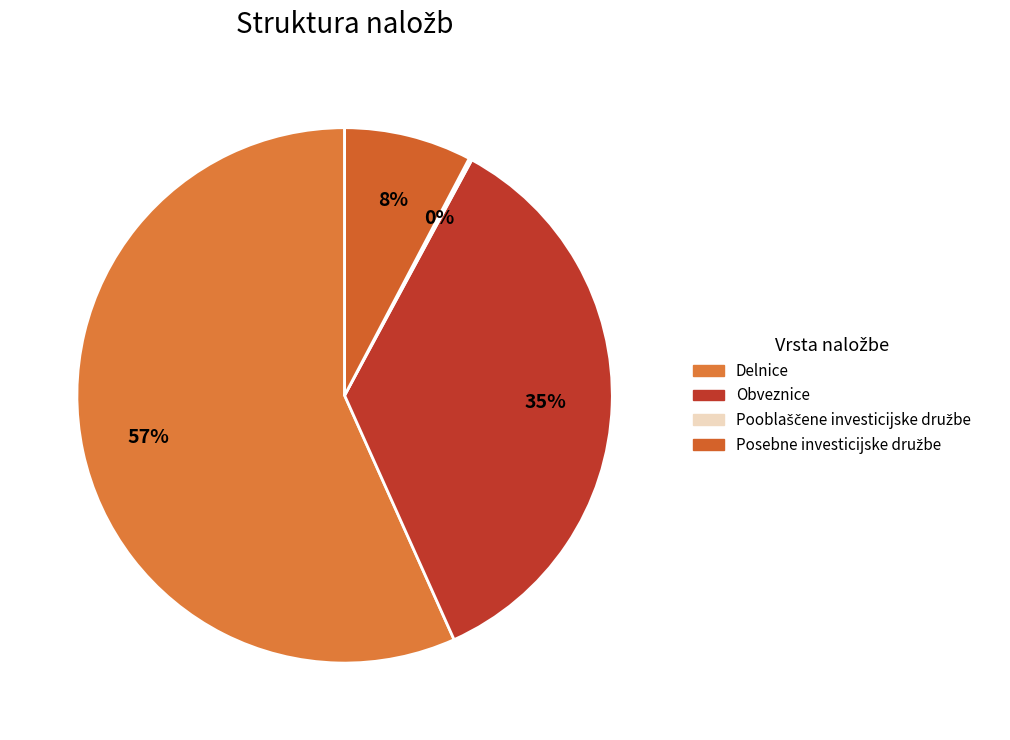

To the nearest percent, what is the difference between the largest and smallest slice percentages?

57%